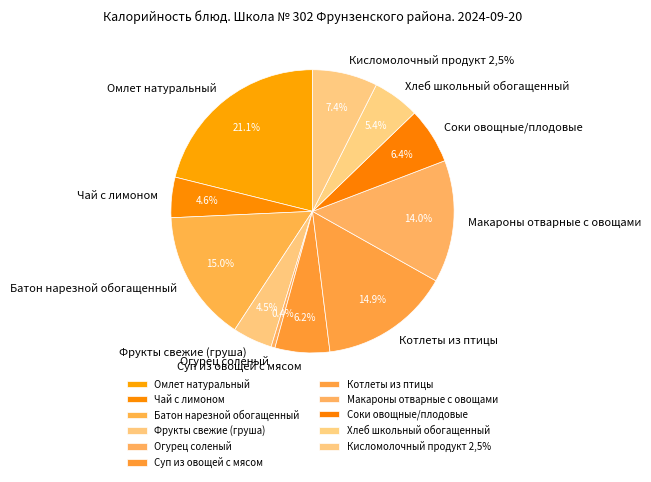

Which slice is the largest?

Омлет натуральный